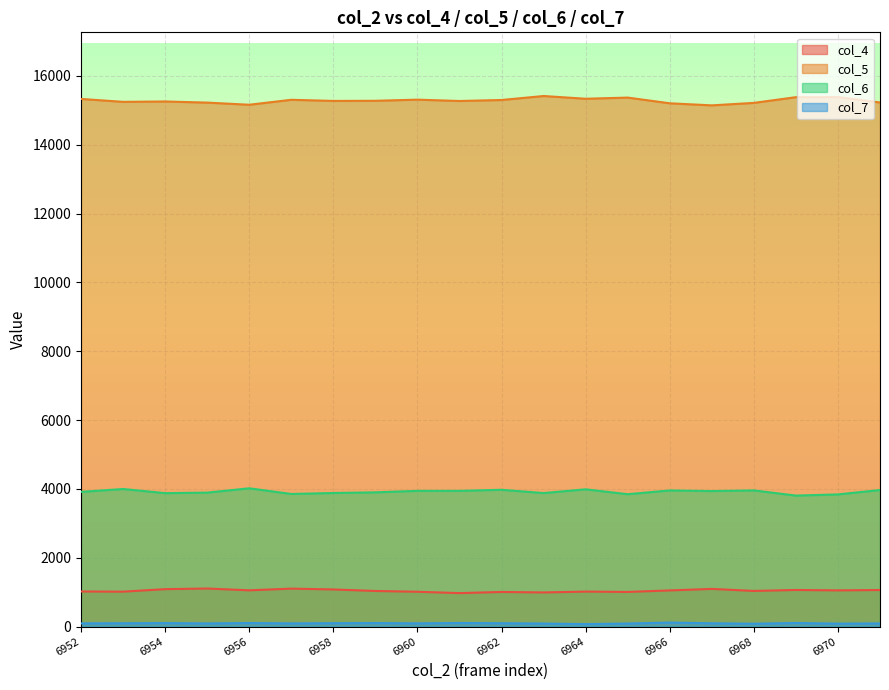

What is the sum of all col_4 values?

20848